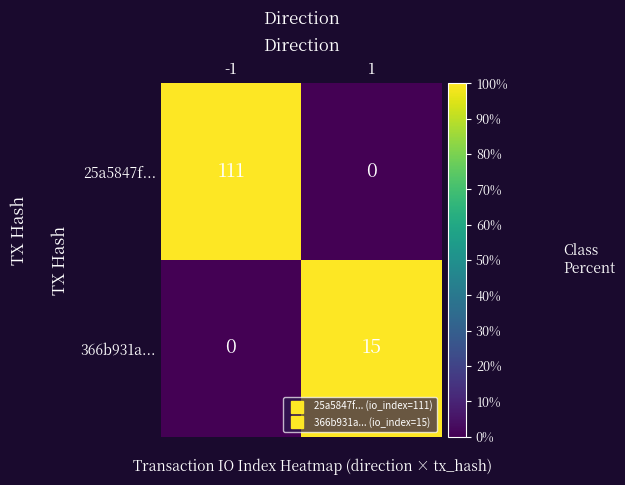

Which series has the widest spread of values?

25a5847f...